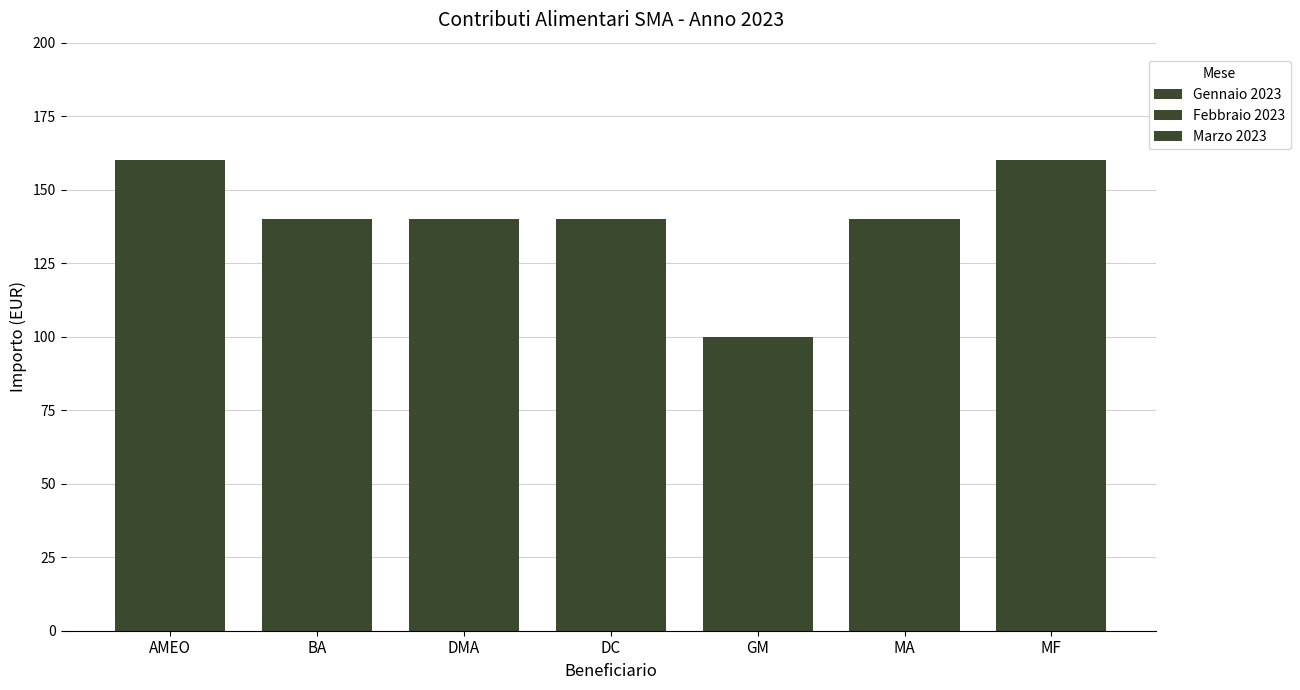

What position from the right is DMA?

5